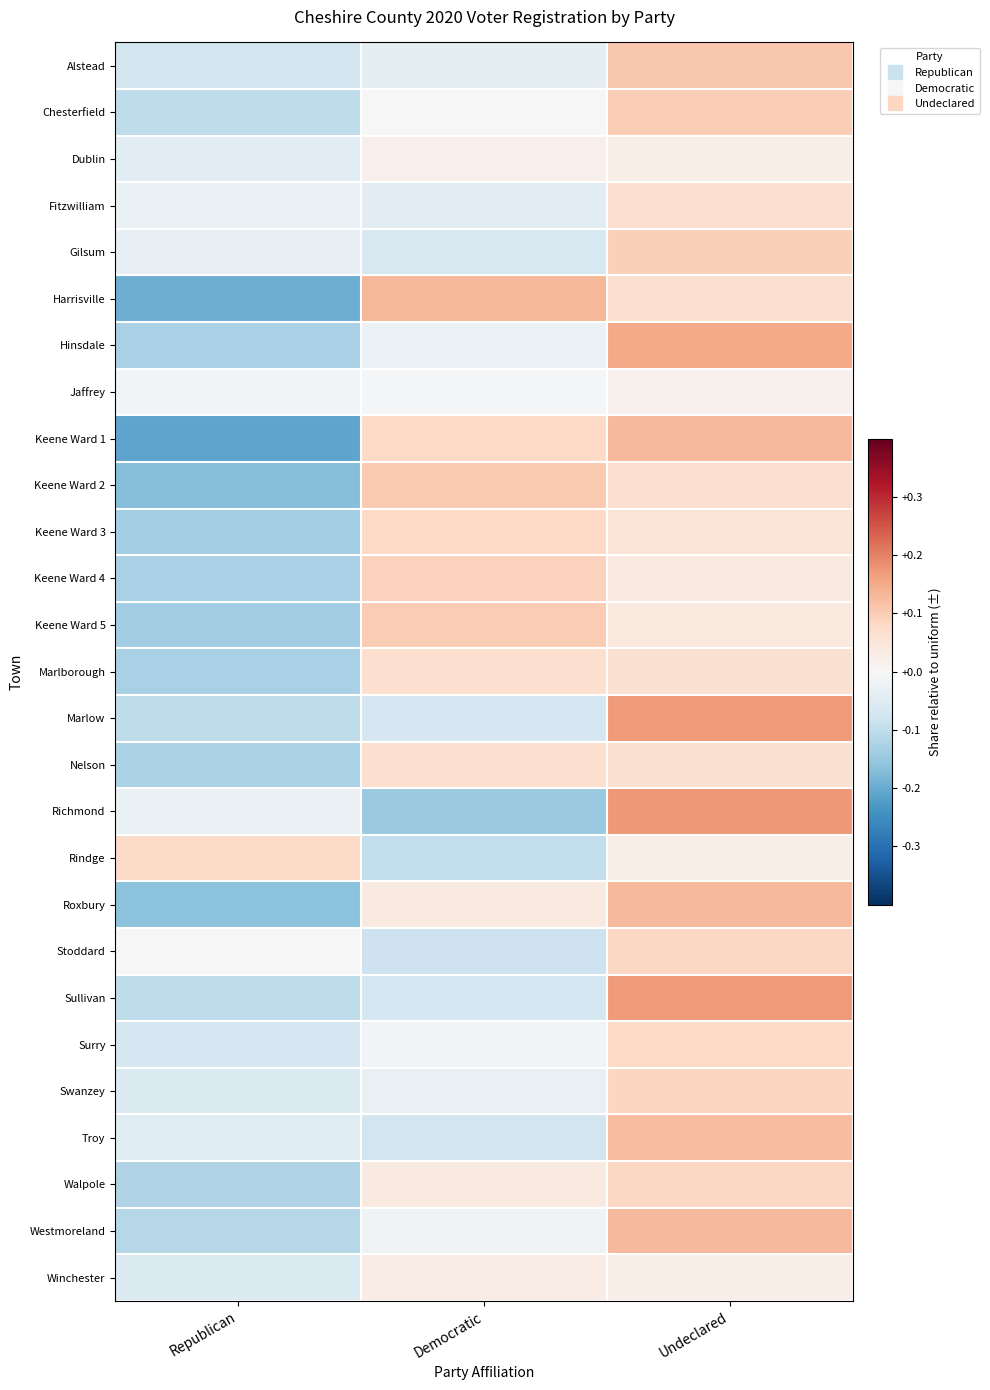

What is the total value across all series at Democratic?

0.1